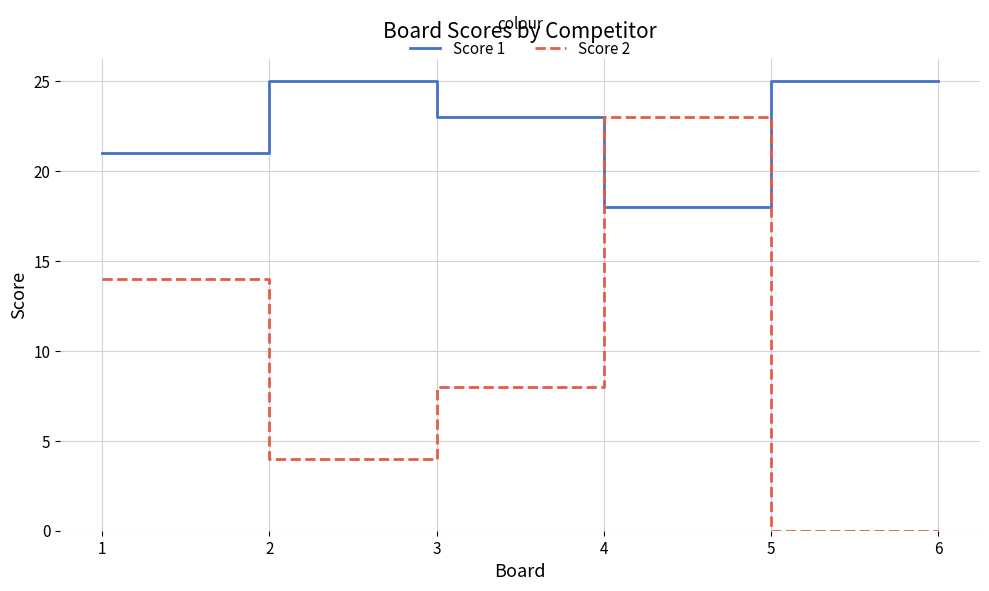

Which category has the highest value in the Score 2 series?

4